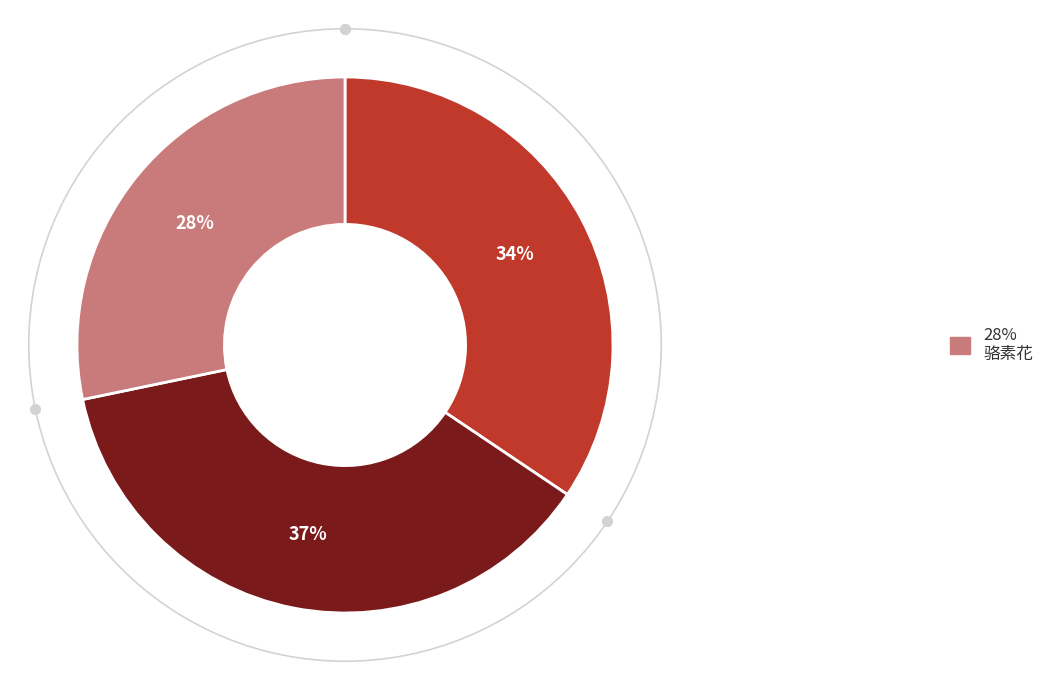

Is there any slice that represents more than half of the pie?

No